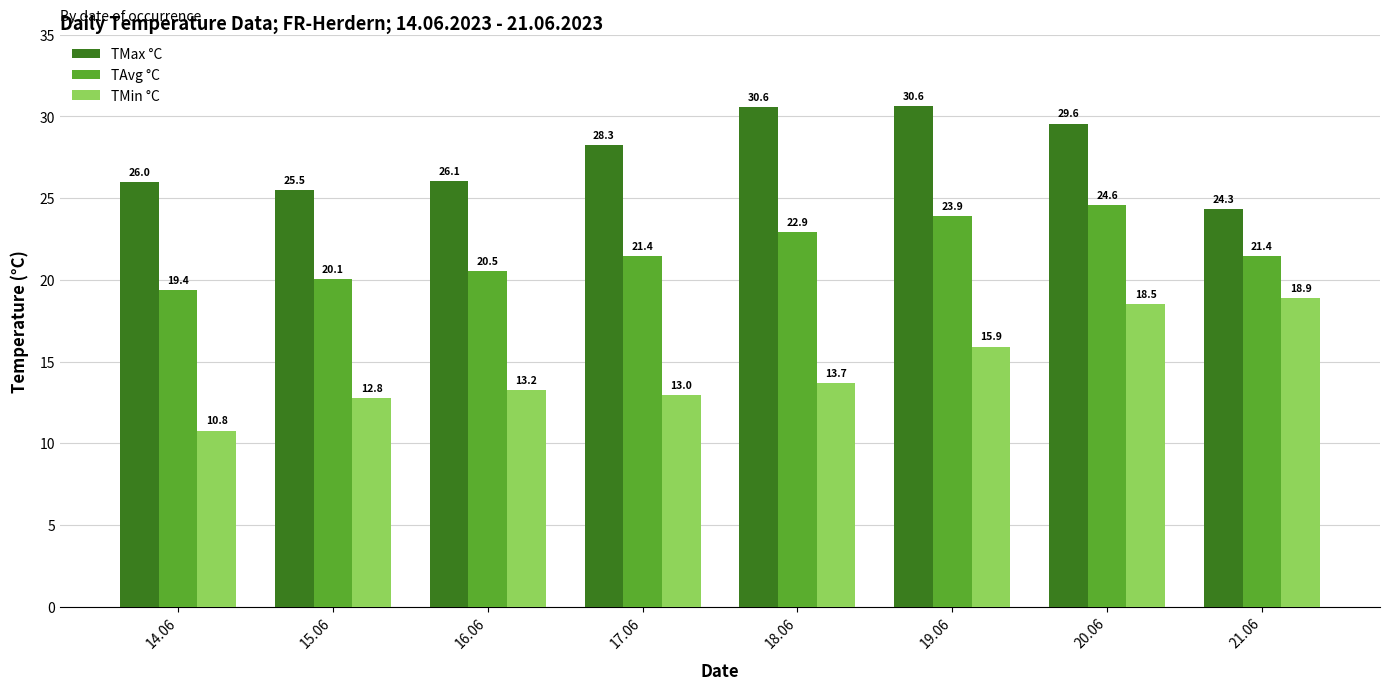

List the series in order of their overall mean, lowest first.

TMin °C, TAvg °C, TMax °C